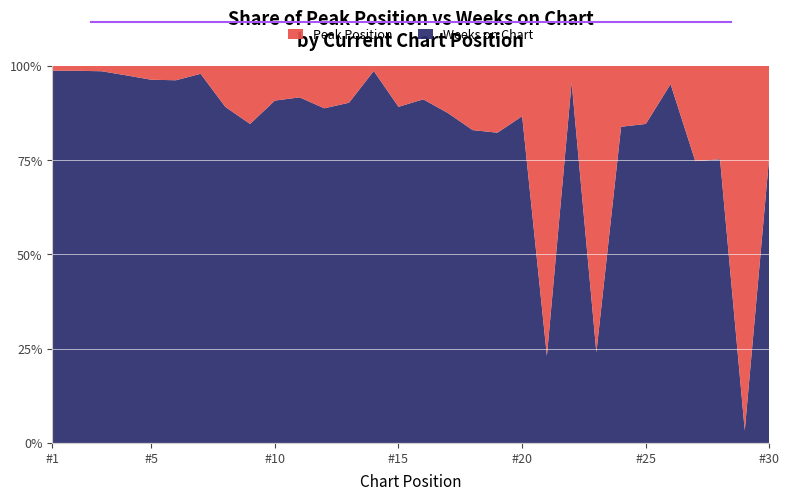

Reading left to right, what are all the values shown in this chart?

Peak Position: 1=1	2=1	3=1	4=2	5=3	6=3	7=1	8=5	9=6	10=8	11=7	12=10	13=8	14=1	15=9	16=7	17=10	18=16	19=17	20=12	21=20	22=1	23=19	24=15	25=14	26=4	27=26	28=26	29=29	30=24
Weeks on Chart: 1=79	2=77	3=70	4=78	5=79	6=76	7=47	8=41	9=33	10=79	11=77	12=79	13=74	14=74	15=74	16=72	17=70	18=78	19=79	20=78	21=6	22=22	23=6	24=78	25=77	26=79	27=77	28=79	29=1	30=79